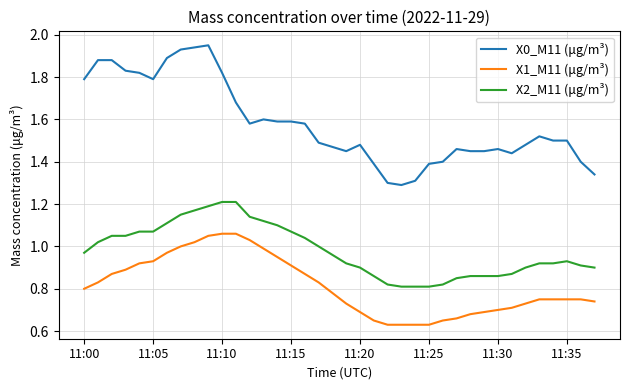

Rank the series by their average value, from lowest to highest.

X1_M11 (μg/m³), X2_M11 (μg/m³), X0_M11 (μg/m³)